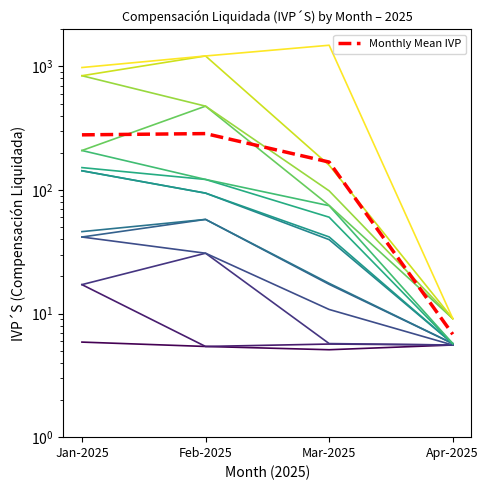

Rank the categories by value from lowest to highest.

Apr-2025, Mar-2025, Jan-2025, Feb-2025